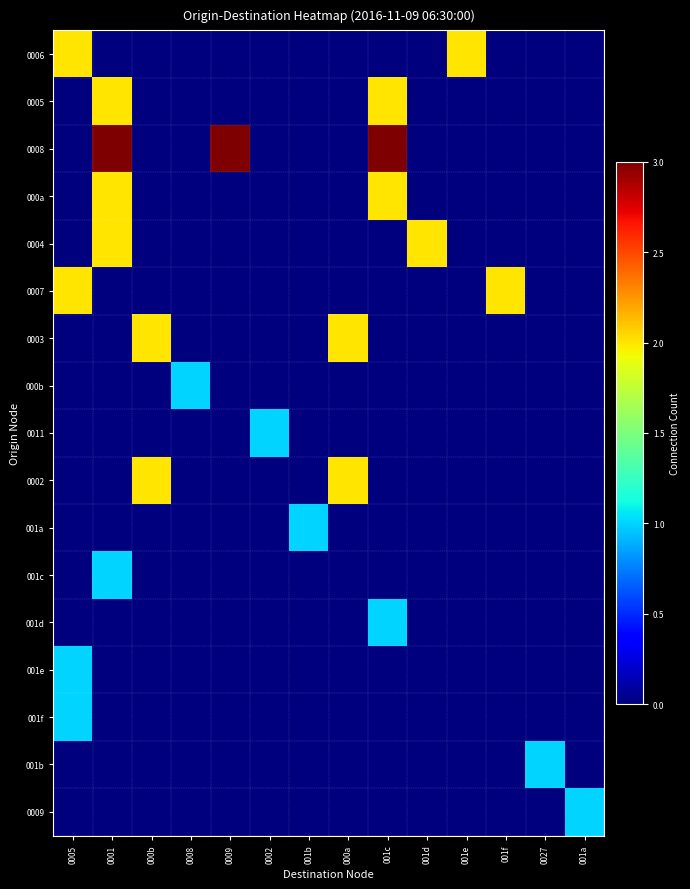

What is the spread (max minus min) of values at 0002?

1